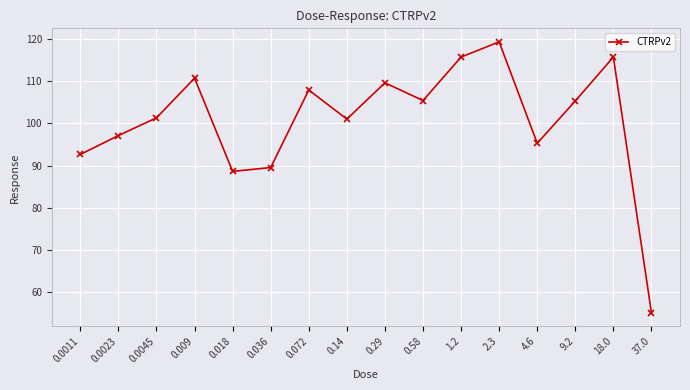

True or false: the data shows 115.7 at 18.0.

True